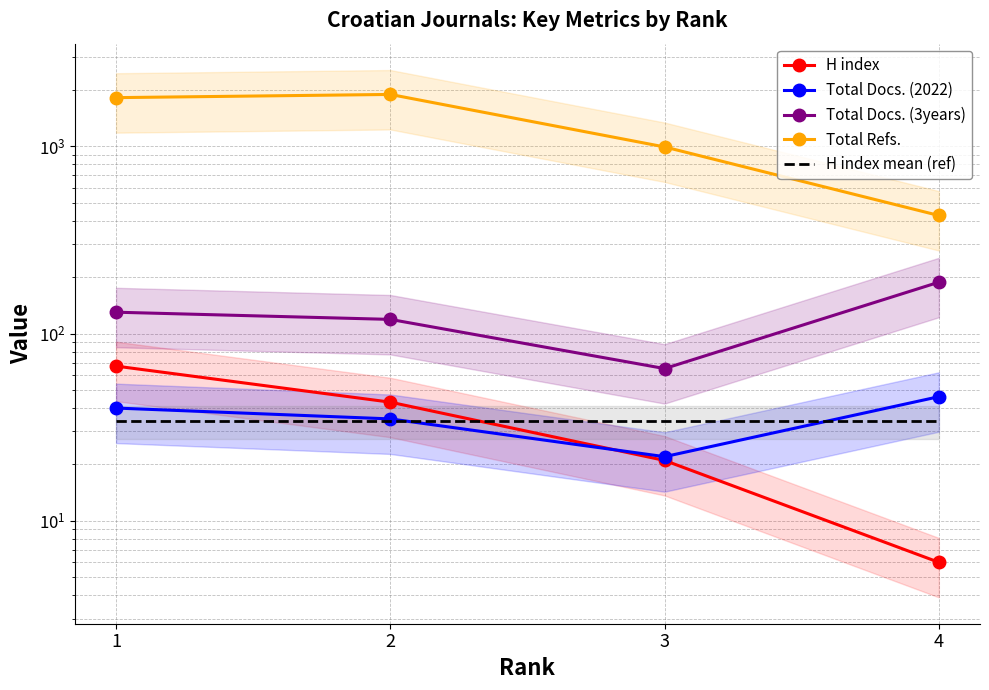

True or false: Total Refs. has more than 0 interior local peaks.

True